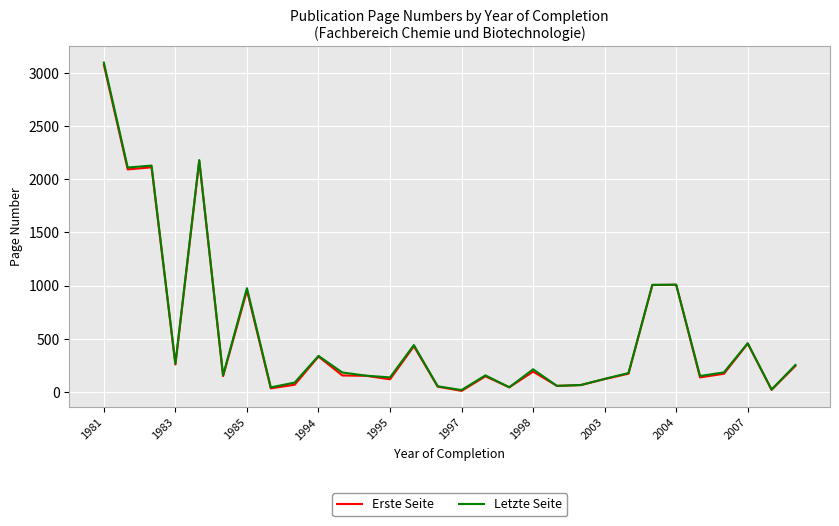

At which category does the chart reach its peak across all series?

1981